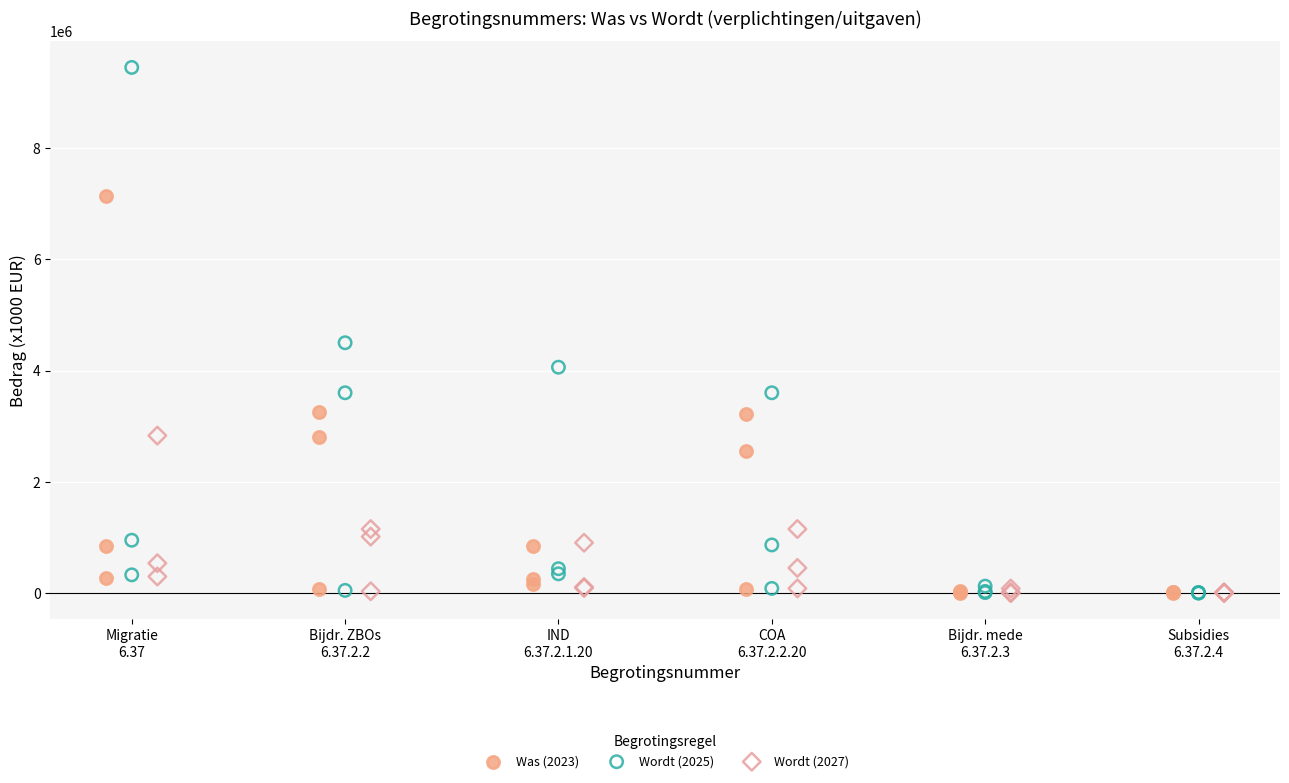

Which series contains the highest Y value?

Wordt (2025)